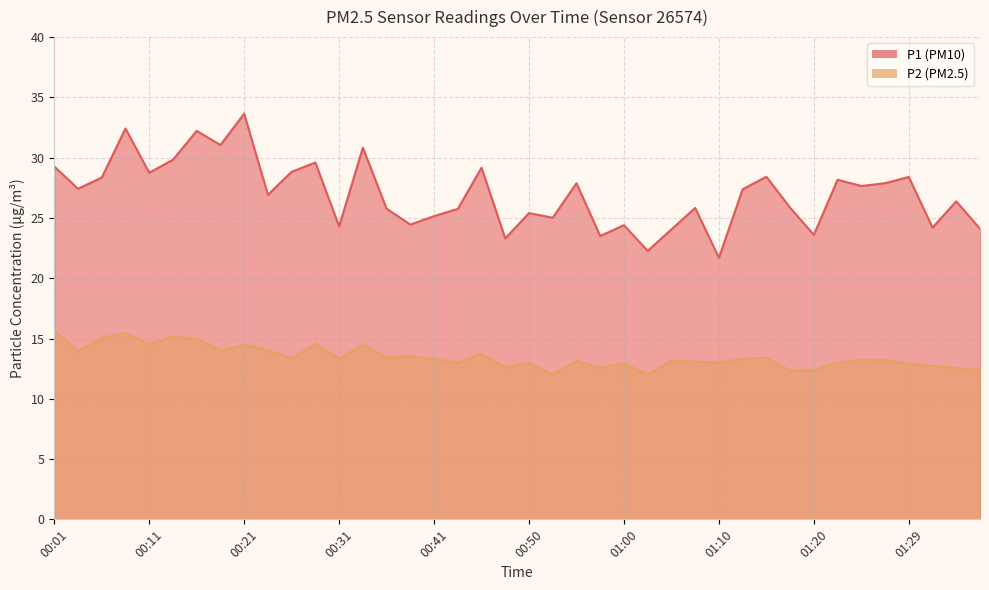

At how many categories does at least one series exceed 20?

40